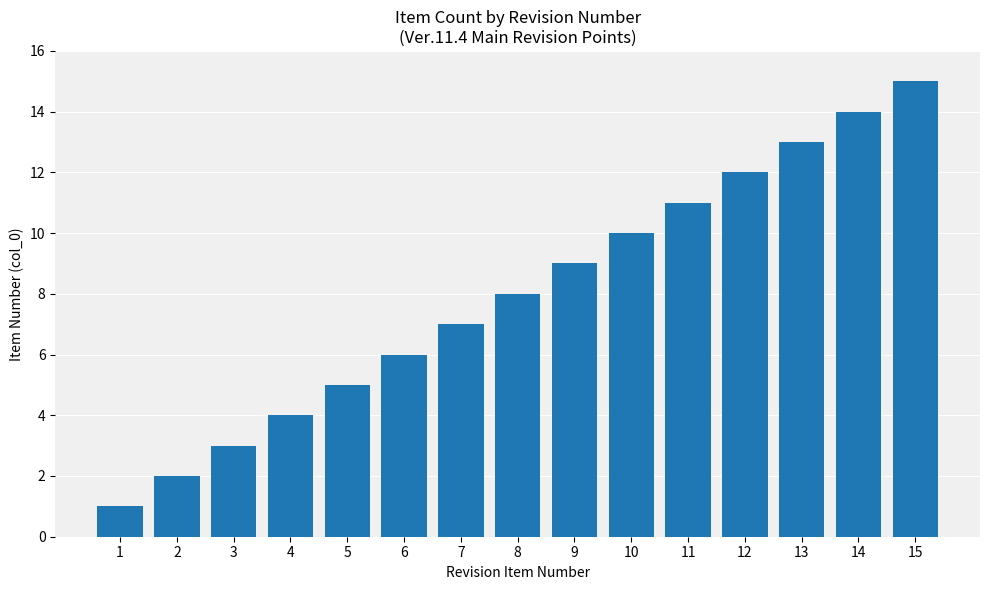

The value at 3 is 5. True or false?

False